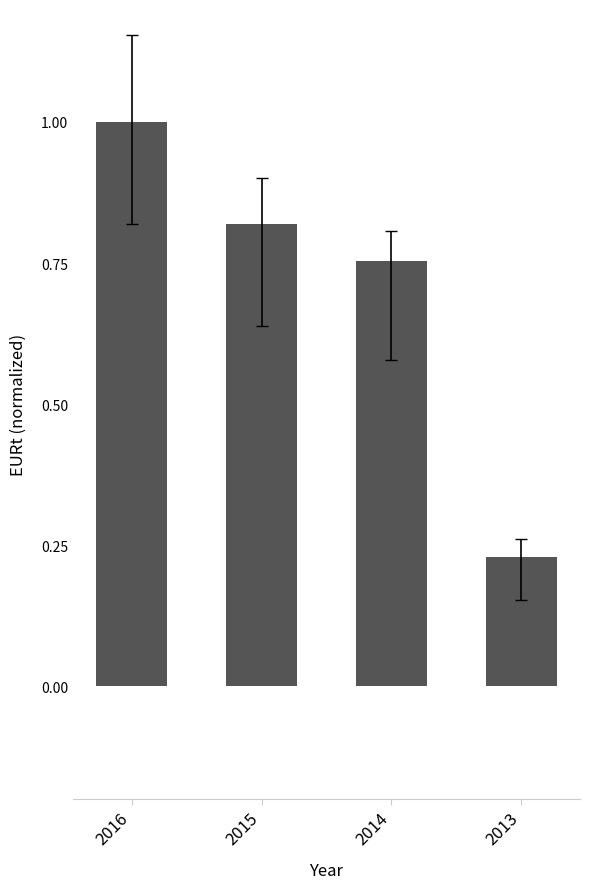

Rank the categories by value from lowest to highest.

2013, 2014, 2015, 2016